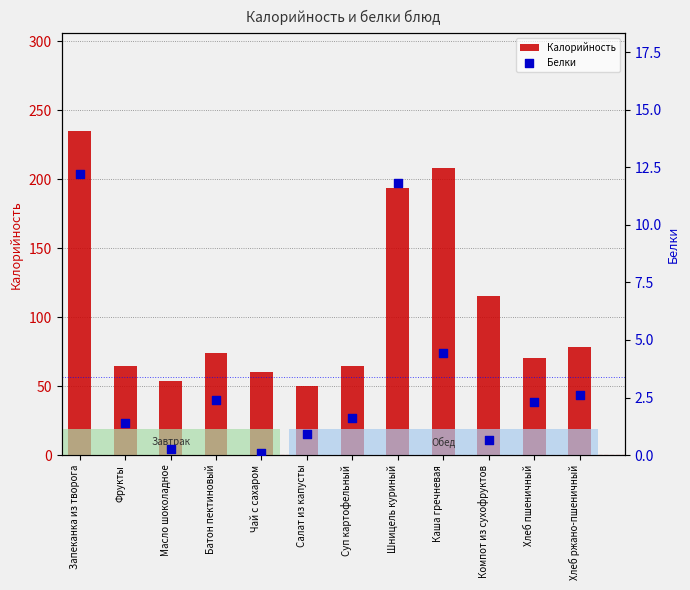

Which series has the largest total across all categories?

Калорийность